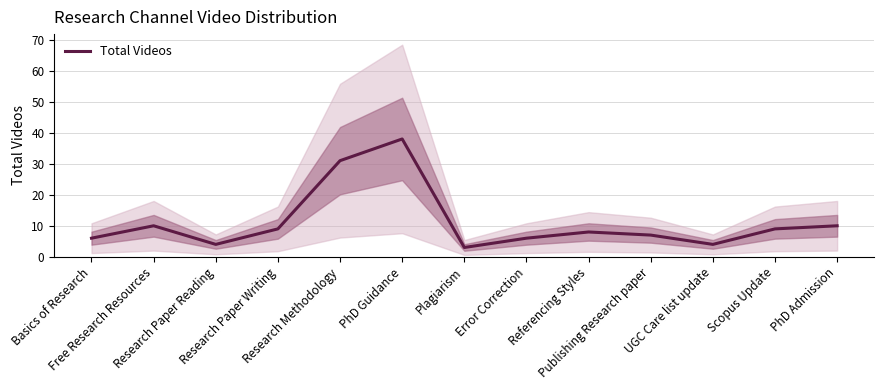

At which category does the chart reach its peak across all series?

PhD Guidance